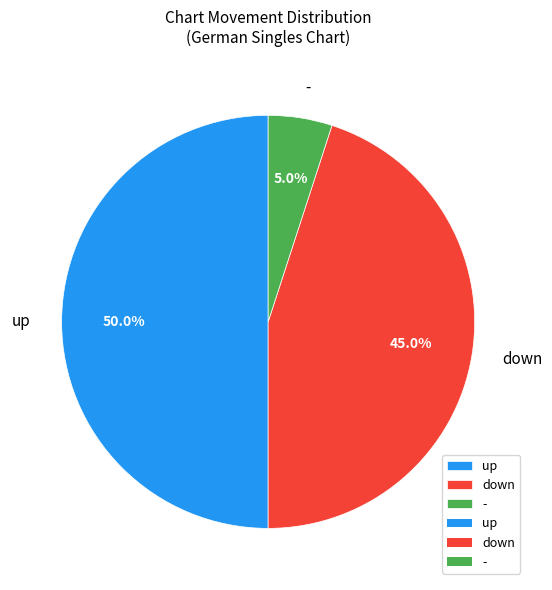

Is it true that down is 32% of the pie?

False